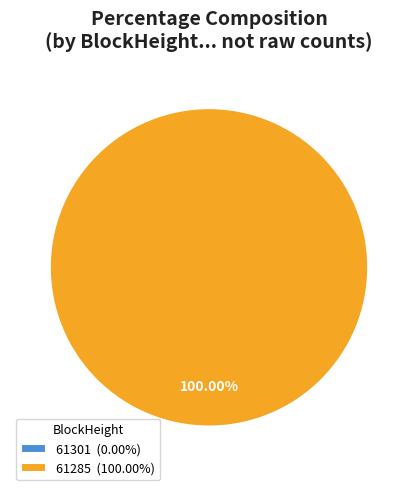

Is there a majority slice in this chart?

Yes